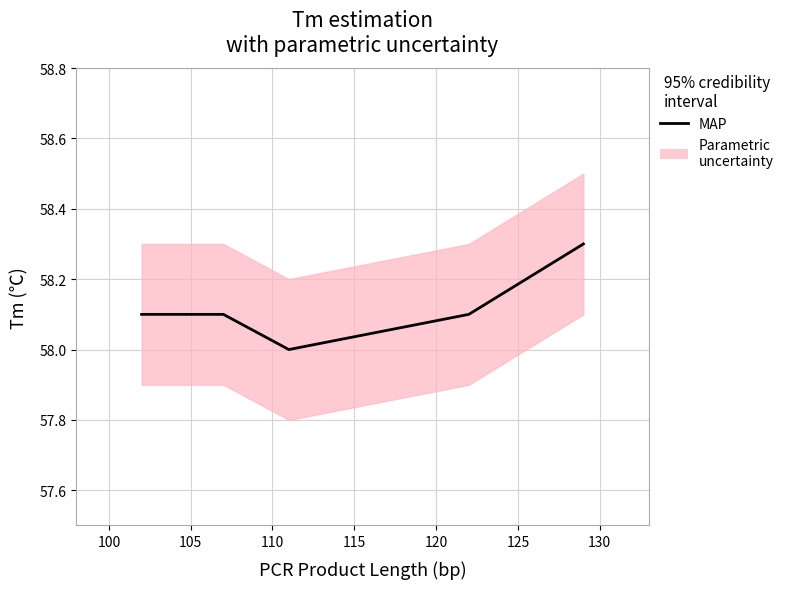

What is the minimum value shown in the chart?

58.0